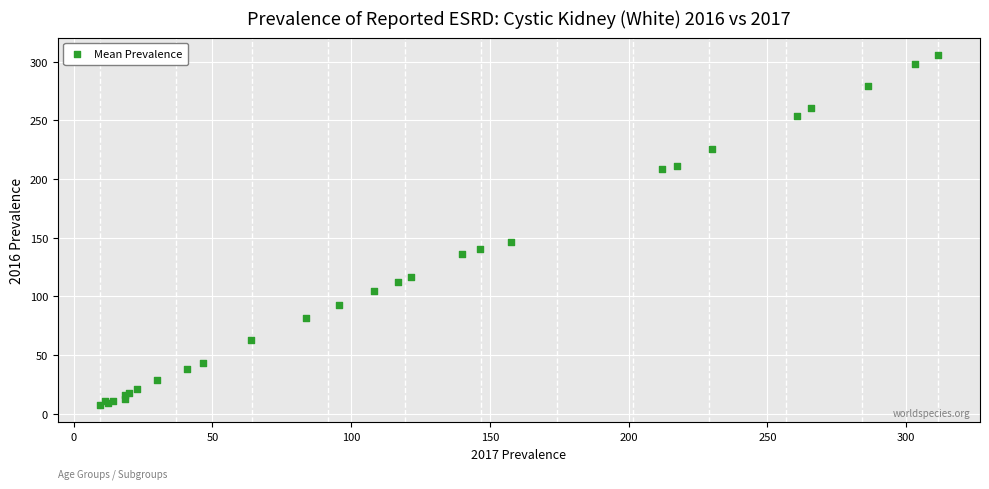

What Y value in the scatter plot is closest to 156?

146.7